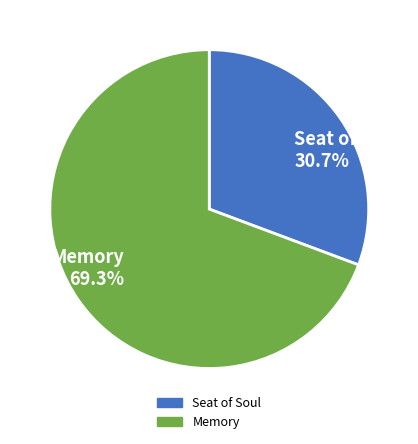

What is the total percentage of Memory and Seat of Soul?

100.0%